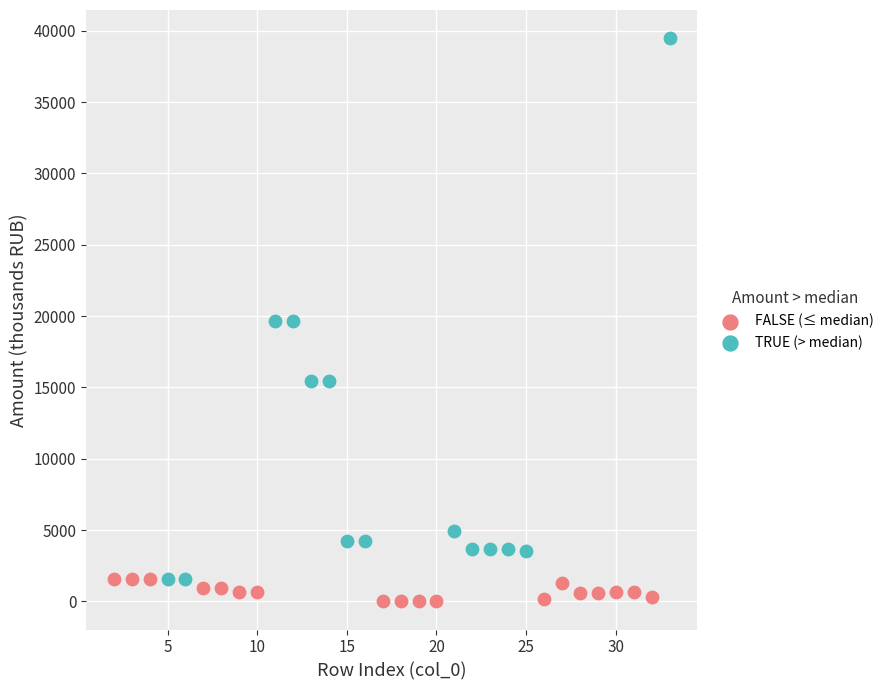

Which series reaches the maximum Y coordinate?

TRUE (> median)